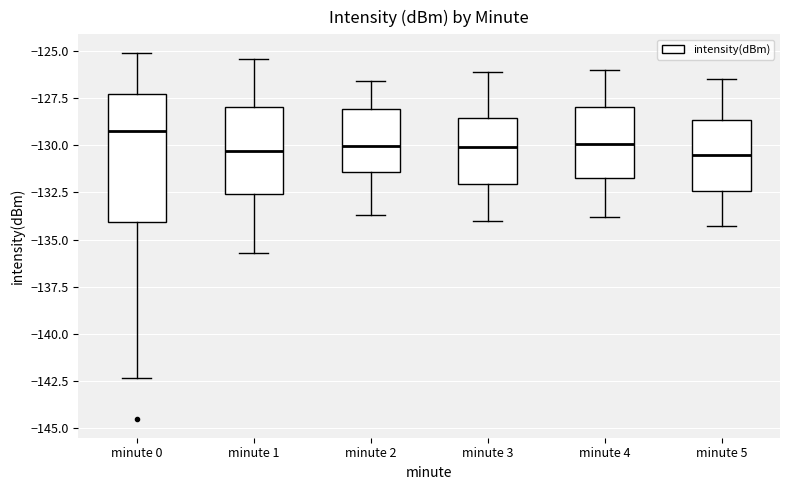

Reading left to right, read every box against the y-axis: the position of its median line, the range the box covers, and the ends of its whiskers. The values are not printed on the chart, so give them approximately, as read against the axis.

minute 0: median -129.5, box -134.0 to -127.5, whiskers -142.5 to -125.0
minute 1: median -130.5, box -132.5 to -128.0, whiskers -135.5 to -125.5
minute 2: median -130.0, box -131.5 to -128.0, whiskers -133.5 to -126.5
minute 3: median -130.0, box -132.0 to -128.5, whiskers -134.0 to -126.0
minute 4: median -130.0, box -131.5 to -128.0, whiskers -134.0 to -126.0
minute 5: median -130.5, box -132.5 to -128.5, whiskers -134.5 to -126.5